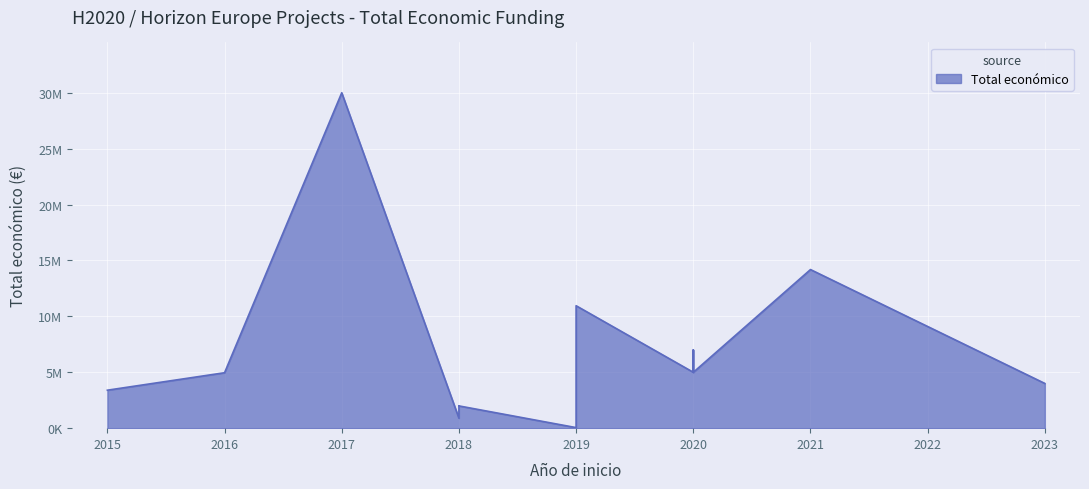

What is the minimum value shown in the chart?

50000